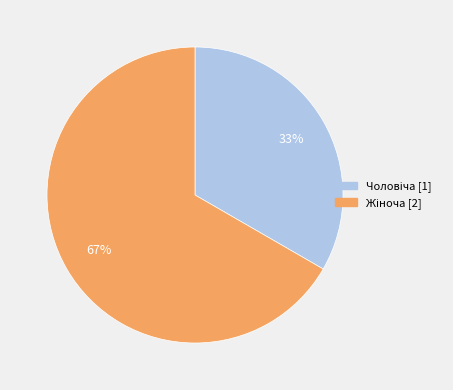

How many segments does this pie chart have?

2